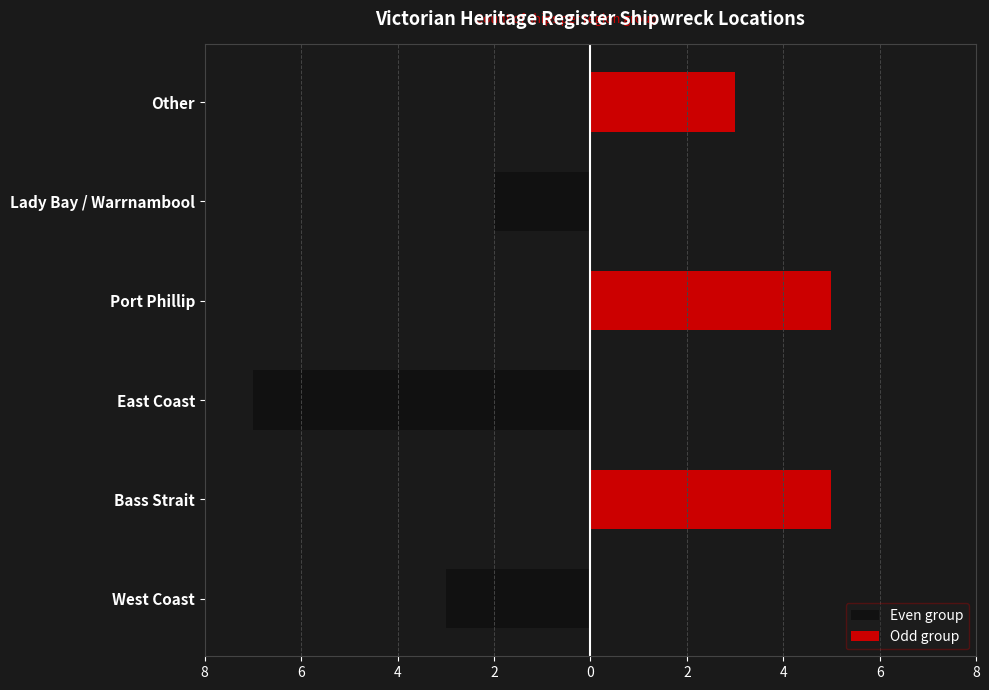

At Port Phillip, list the series in order from largest to smallest.

Odd group, Even group